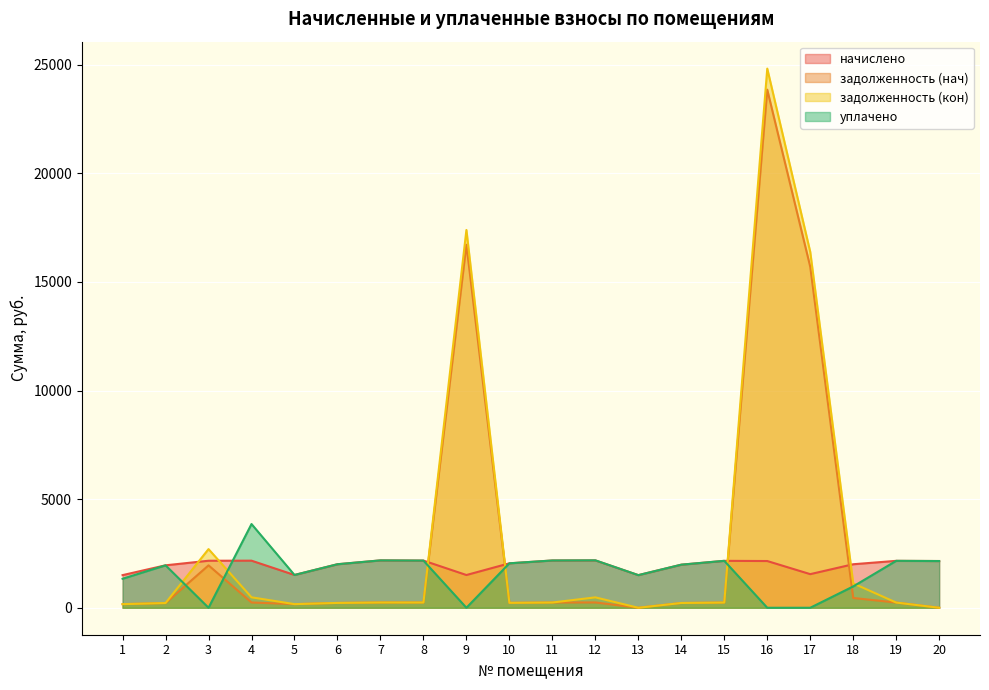

Reading right to left, extract all data points from this chart.

начислено: 20=2151.7	19=2160.4	18=2003.8	17=1547.9	16=2151.7	15=2160.8	14=1983.9	13=1502.5	12=2180.9	11=2177.0	10=2046.8	9=1507.8	8=2172.8	7=2181.3	6=2004.4	5=1509.8	4=2168.5	3=2165.1	2=1954.7	1=1502.5
задолженность (нач): 20=0.0	19=240.0	18=450.9	17=15700.5	16=23853.3	15=240.0	14=220.4	13=0.0	12=245.3	11=241.9	10=227.0	9=16714.7	8=241.4	7=242.4	6=222.7	5=167.8	4=243.6	3=1952.2	2=217.2	1=166.9
задолженность (кон): 20=0.0	19=240.0	18=1122.3	17=16384.6	16=24822.6	15=240.1	14=220.4	13=0.0	12=478.7	11=241.9	10=226.9	9=17393.9	8=241.4	7=242.4	6=222.7	5=167.8	4=481.0	3=2701.1	2=217.6	1=166.9
уплачено: 20=2151.7	19=2160.4	18=982.5	17=0.0	16=0.0	15=2160.8	14=1984.2	13=1502.5	12=2183.8	11=2177.0	10=2047.0	9=0.0	8=2172.2	7=2181.3	6=2004.4	5=1509.8	4=3855.0	3=0.0	2=1954.2	1=1335.6